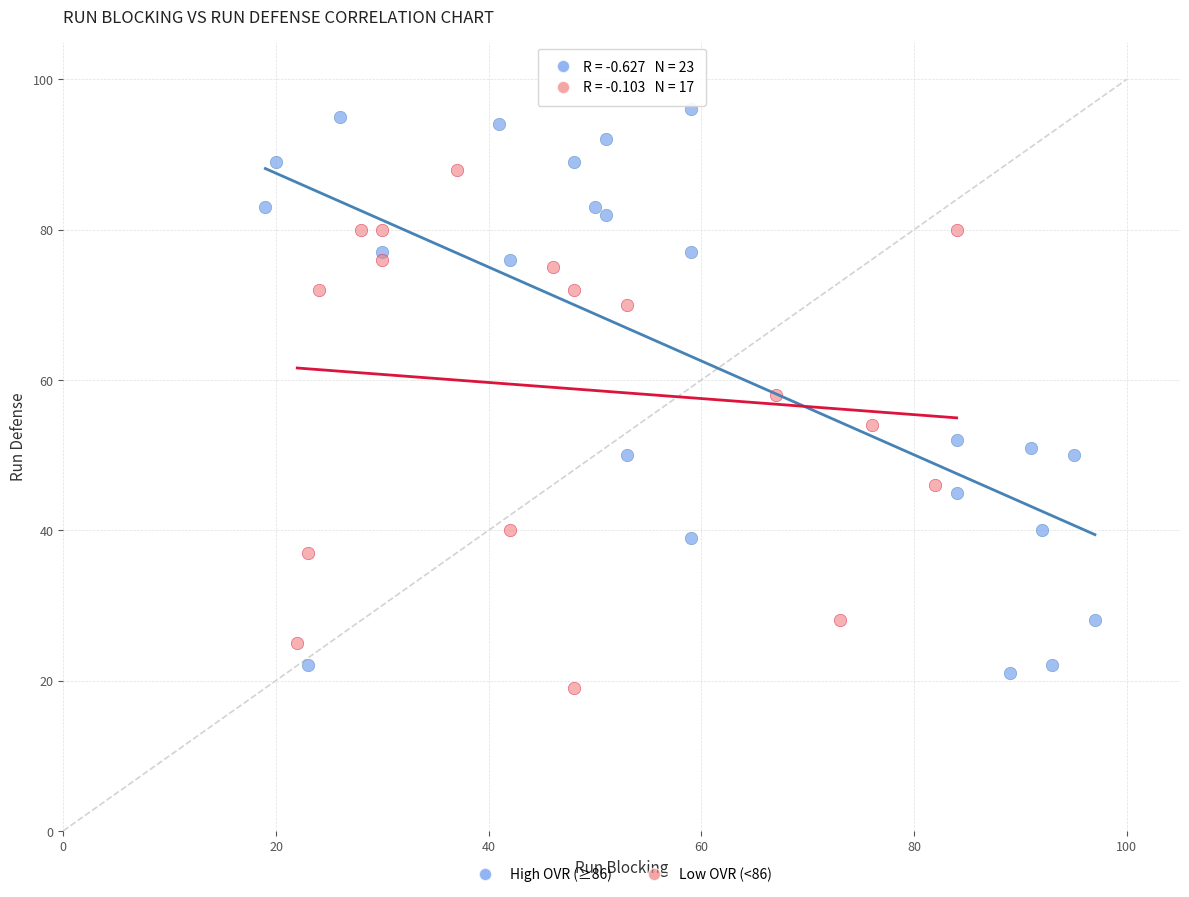

Which series has the largest Y range (max minus min)?

High OVR (≥86)